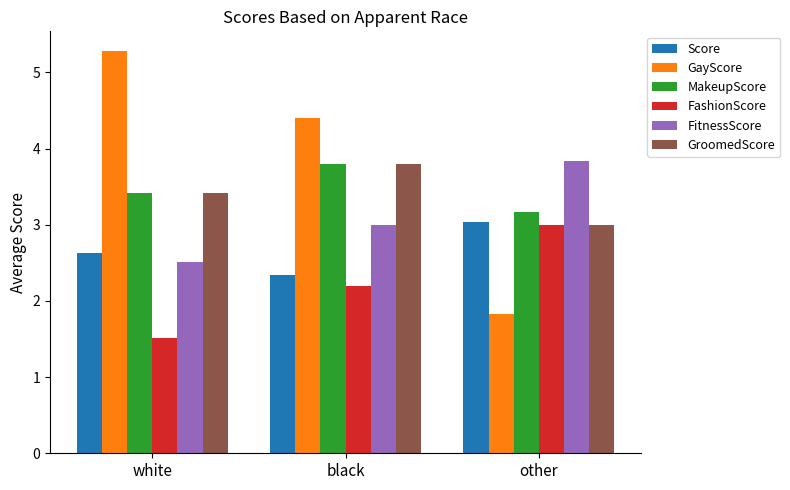

What is the label of the 2nd bar from the right?

black